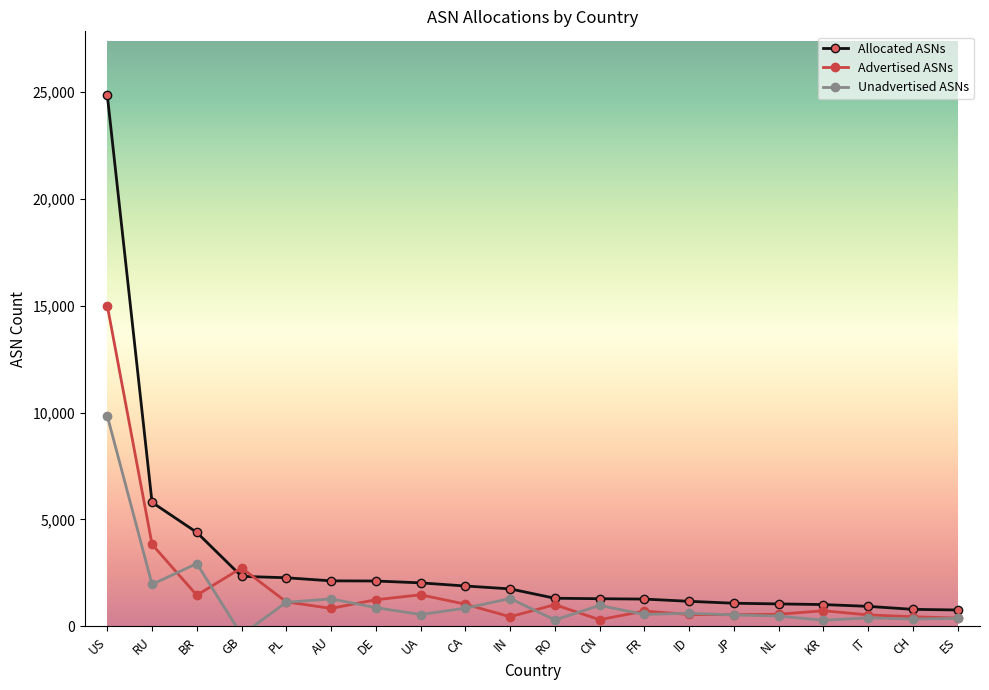

Does the chart have visible grid lines?

No